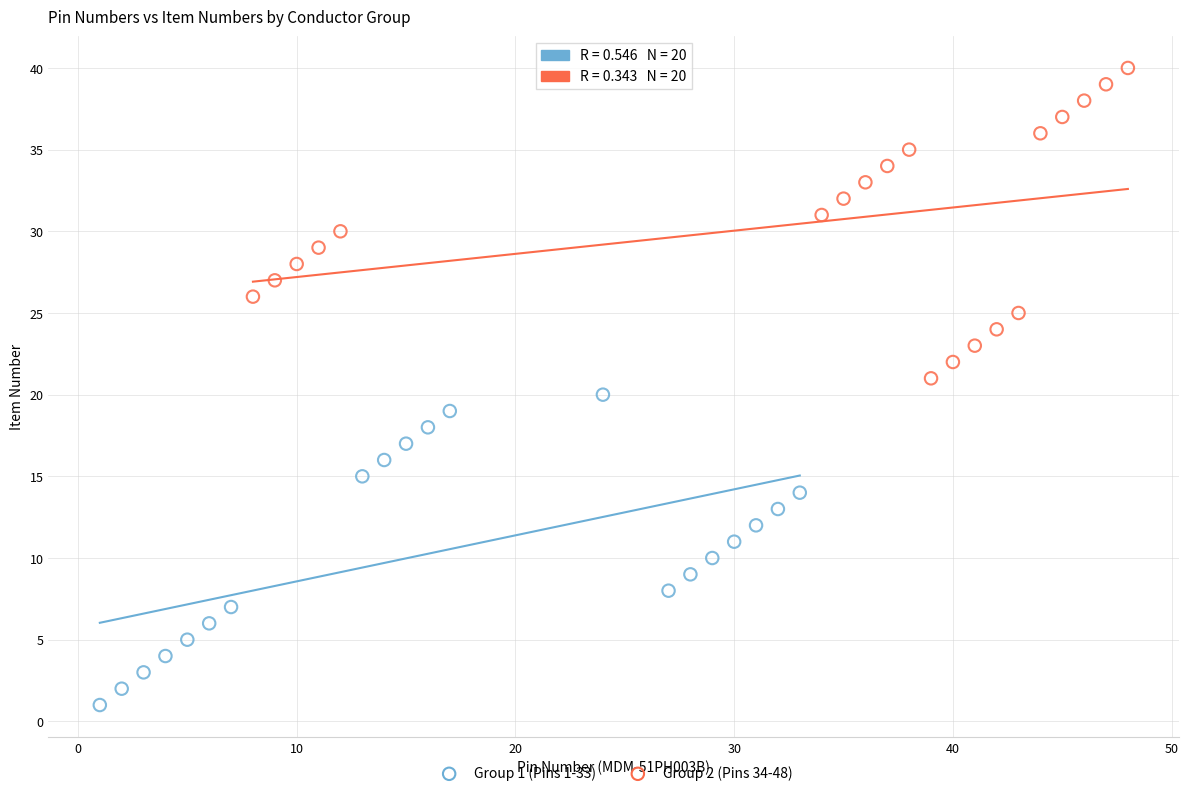

Which series reaches the minimum Y coordinate?

Group 1 (Pins 1-33)